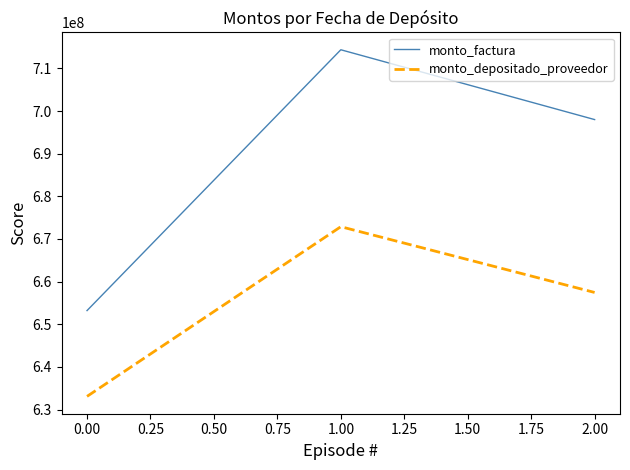

Which category has the lowest value in the monto_depositado_proveedor series?

0.00